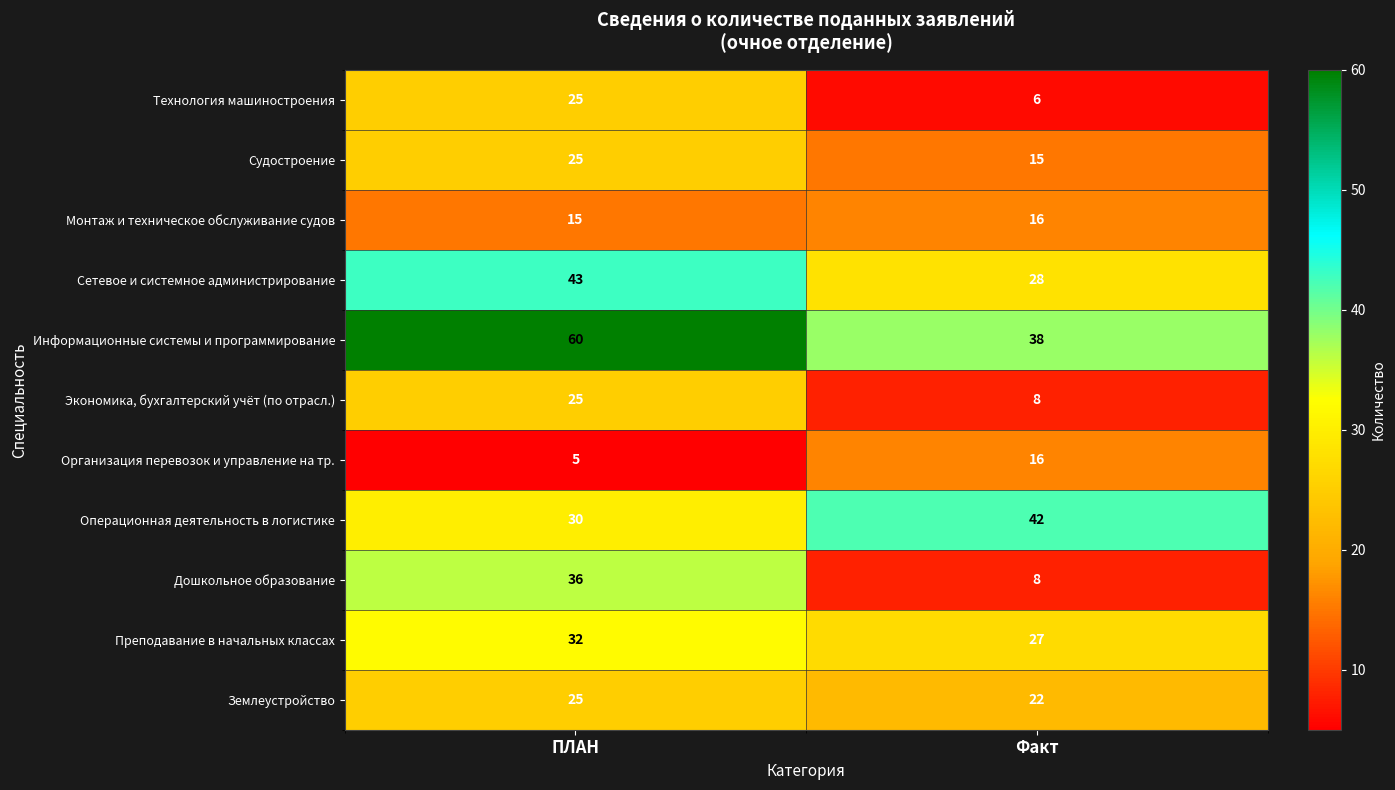

What value does the Дошкольное образование series have at ПЛАН?

36